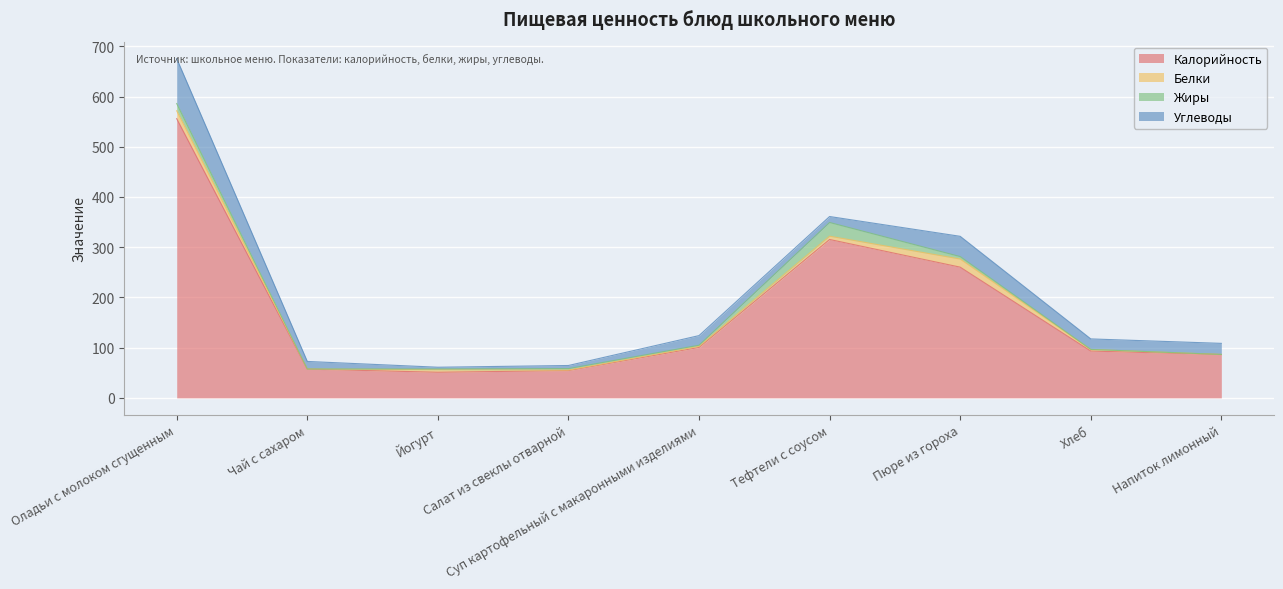

Where does the Калорийность series first go above 93?

Оладьи с молоком сгущенным